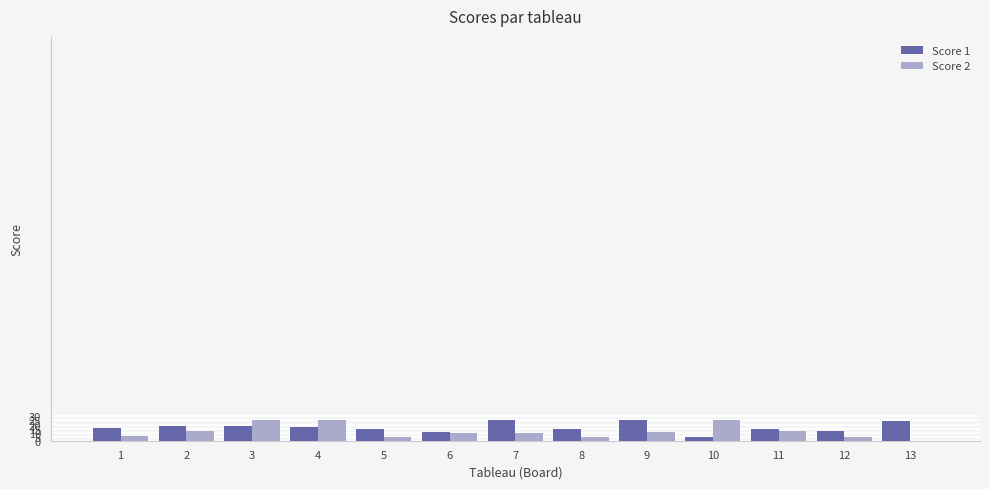

Is it true that Score 2 equals 12 at 11?

True